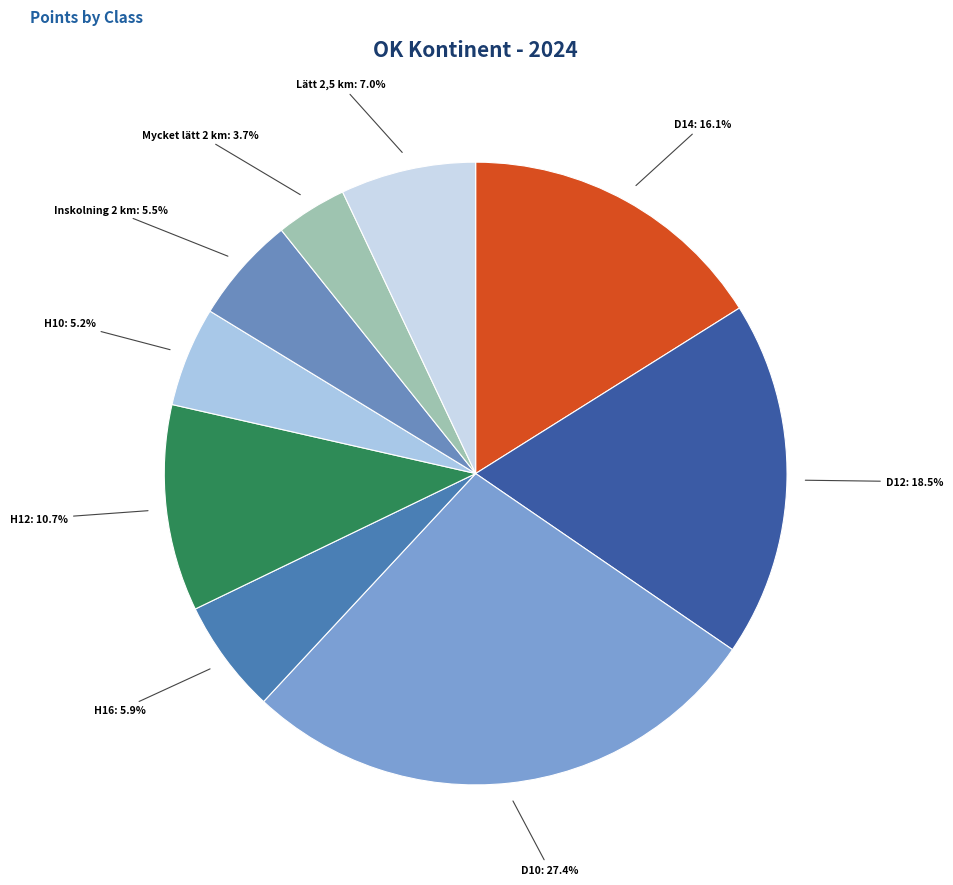

How many segments does this pie chart have?

9